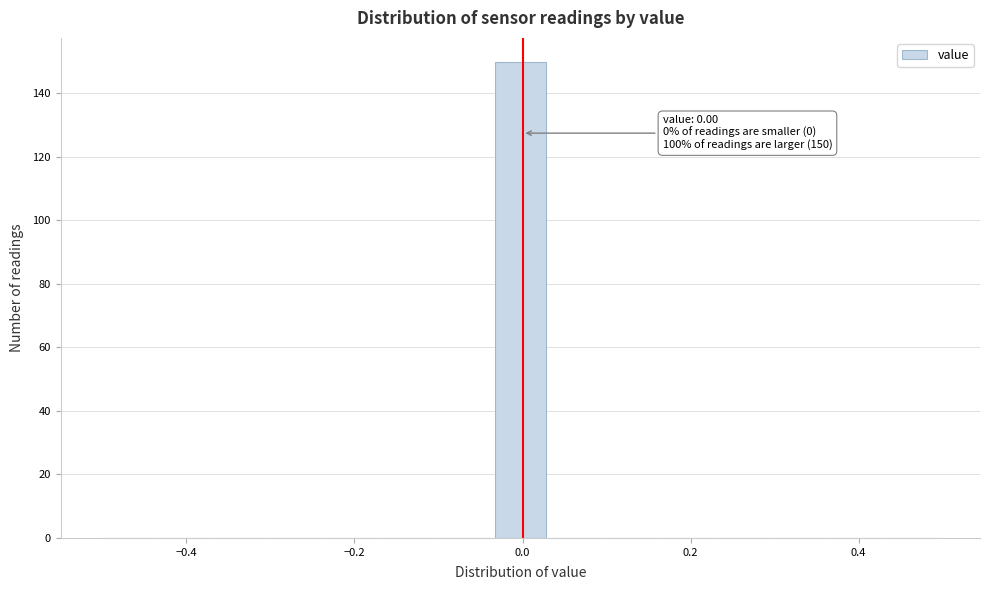

Around what value on the x-axis is the tallest bar? Give the approximate position of its centre, as read against the axis.

0.00